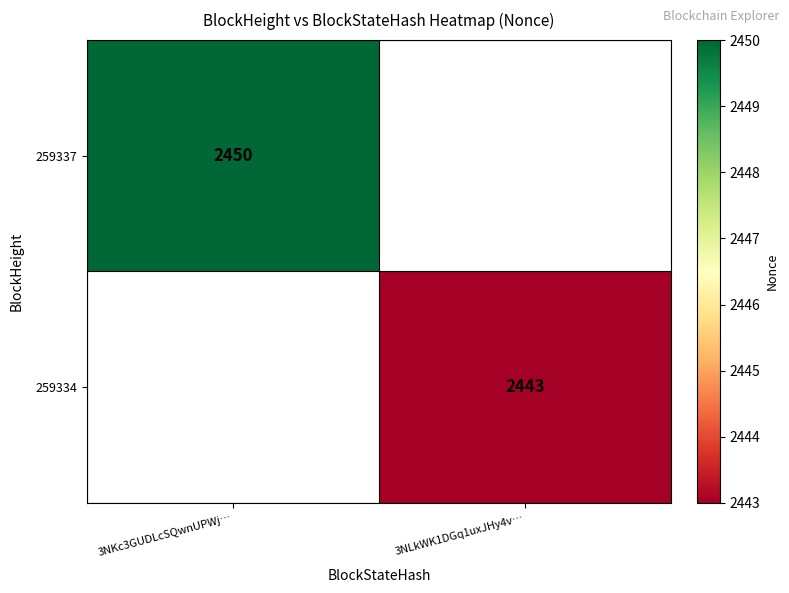

Is it true that 259334 equals 2443 at 3NLkWK1DGq1uxJHy4v…?

True